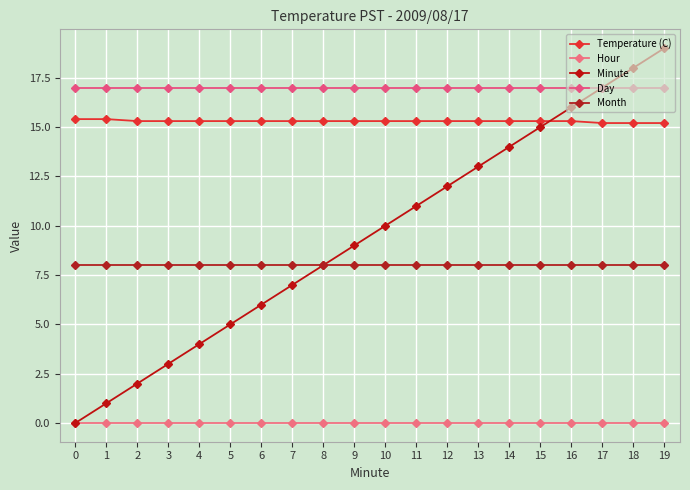

True or false: Minute has a value of 3.0 at 10.

False